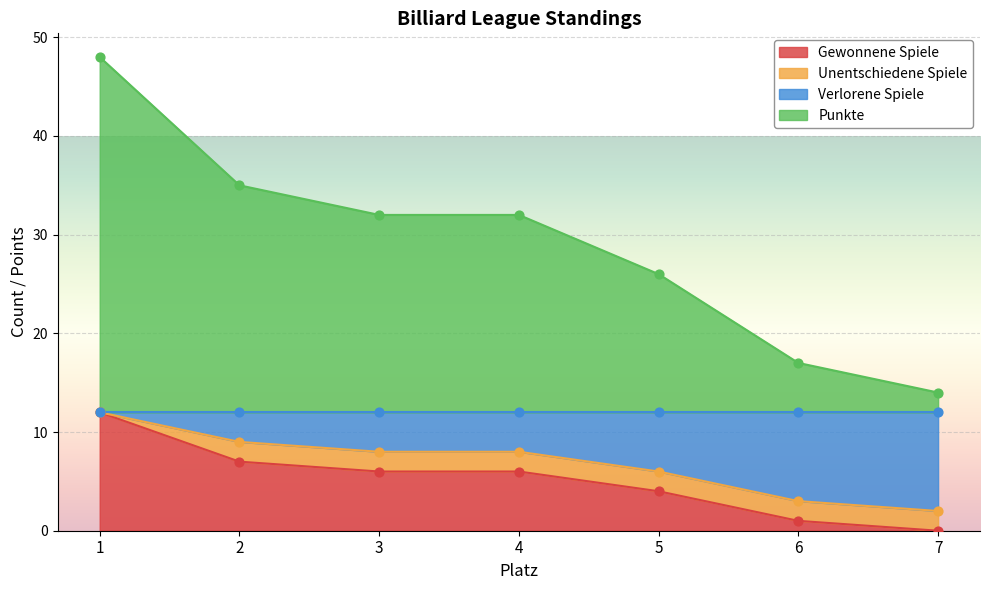

At which category is the sum across all series the highest?

1